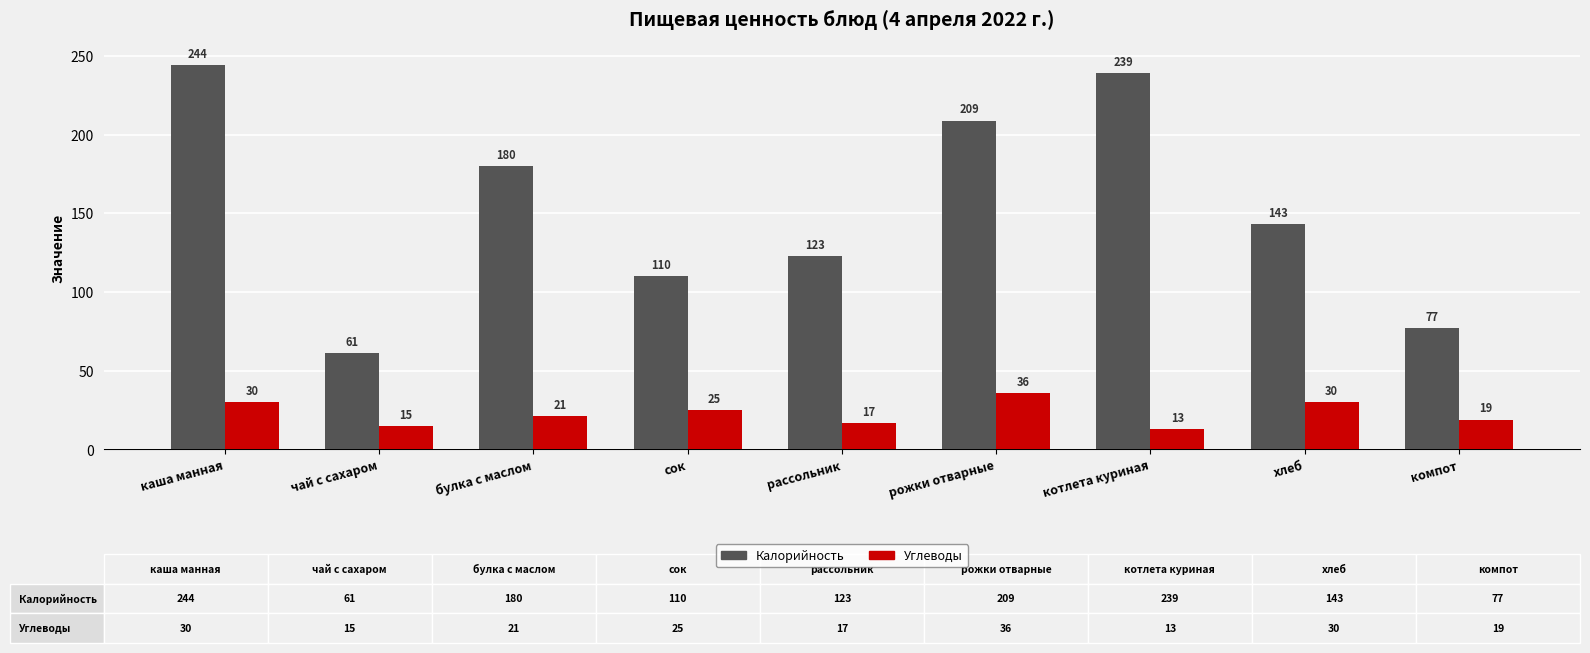

How many bars are there in each group?

2